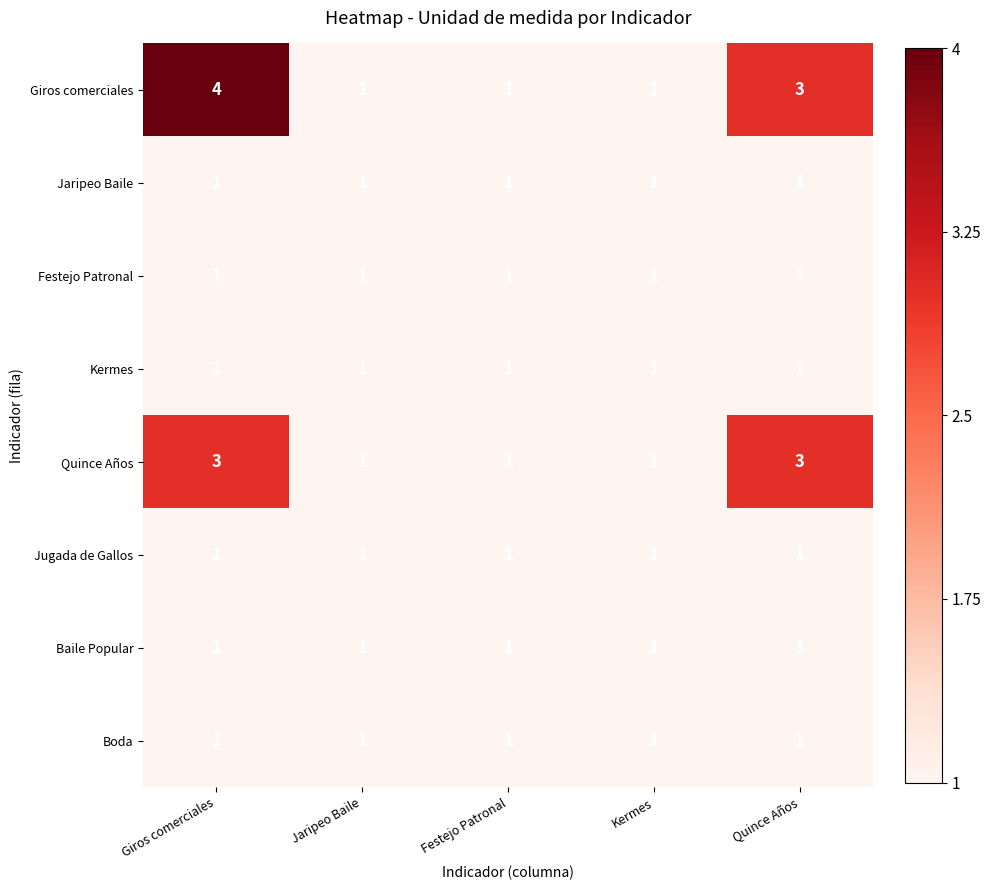

Which series has the widest spread of values?

Giros comerciales